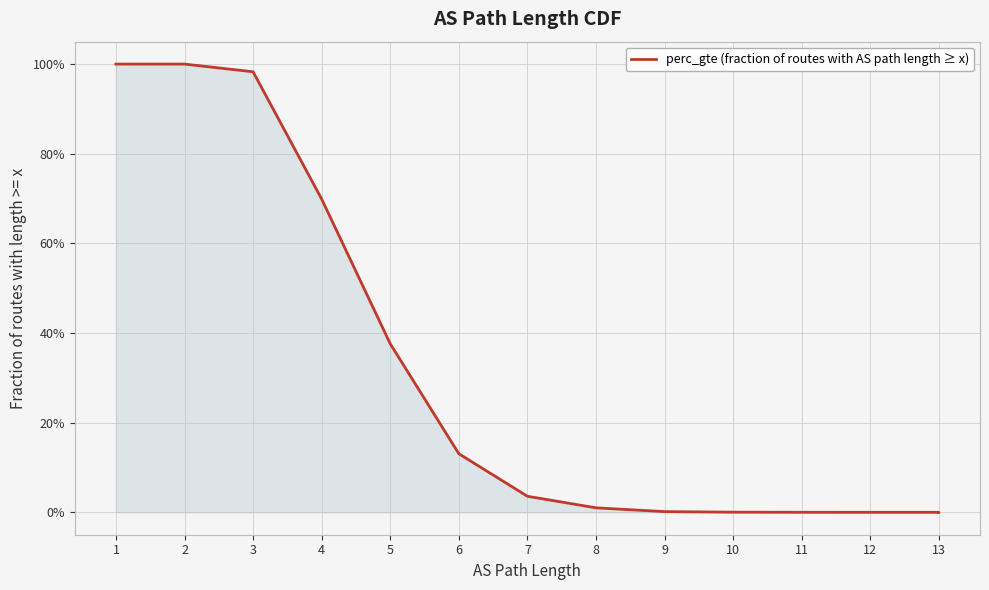

What is the sum of all values?

4.2